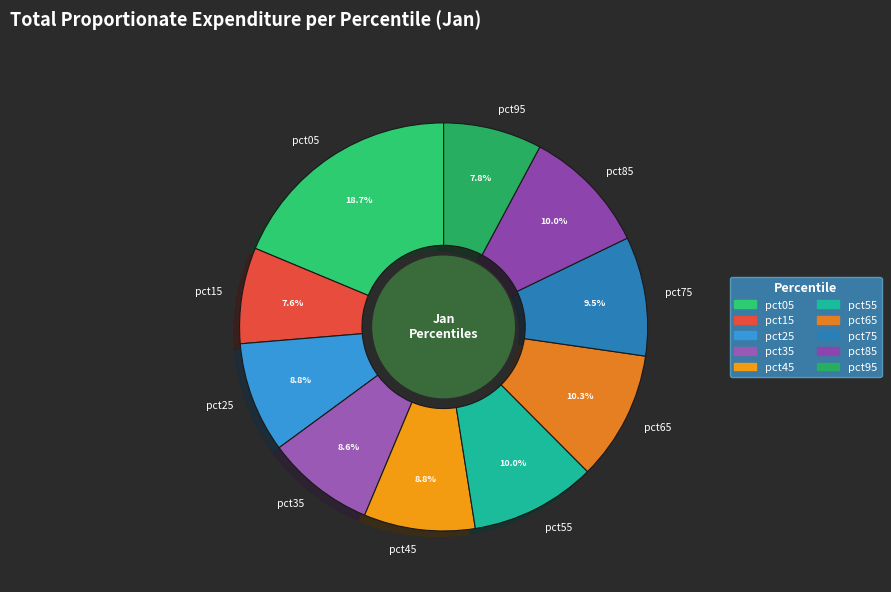

Which category has the biggest portion of the pie?

pct05